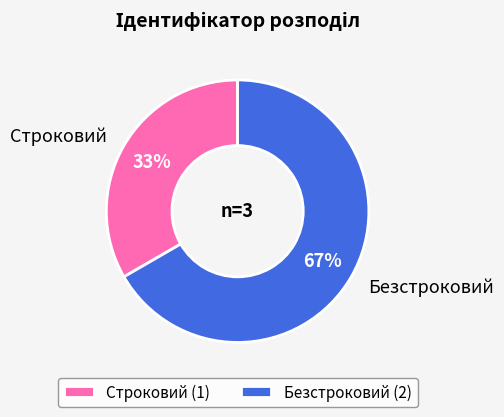

The Строковий slice represents 33% of the pie. True or false?

True